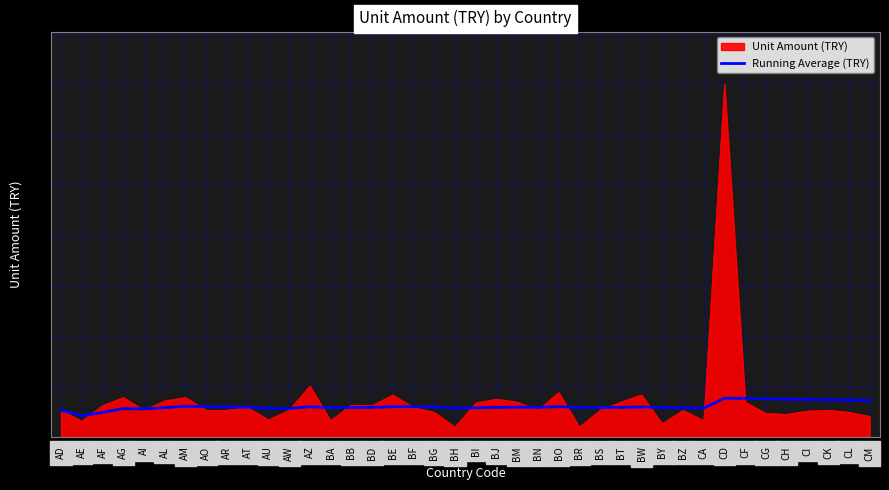

What is the total value across all series at CI?

2.5